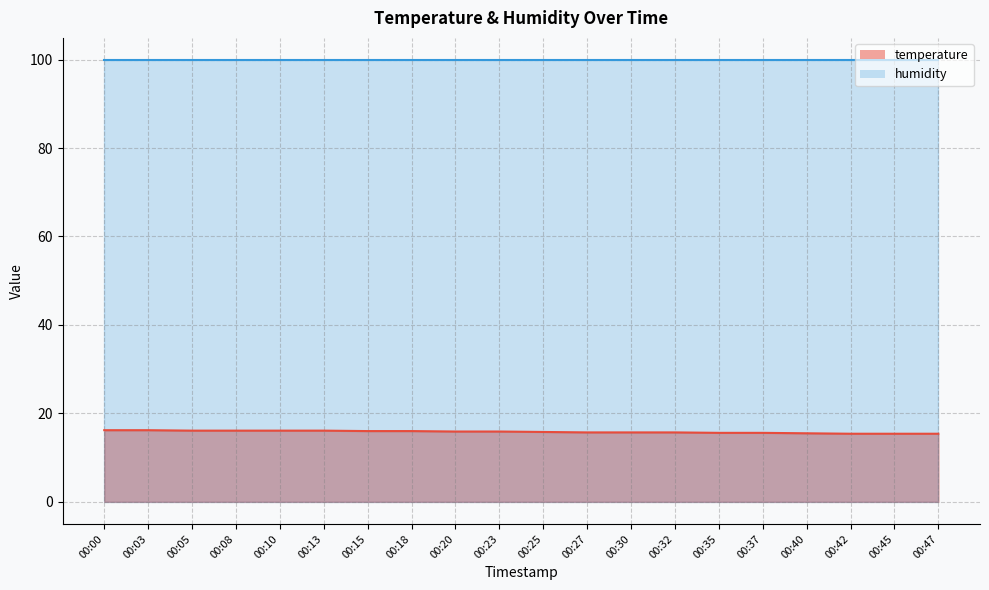

How many values are between 15 and 16?

14